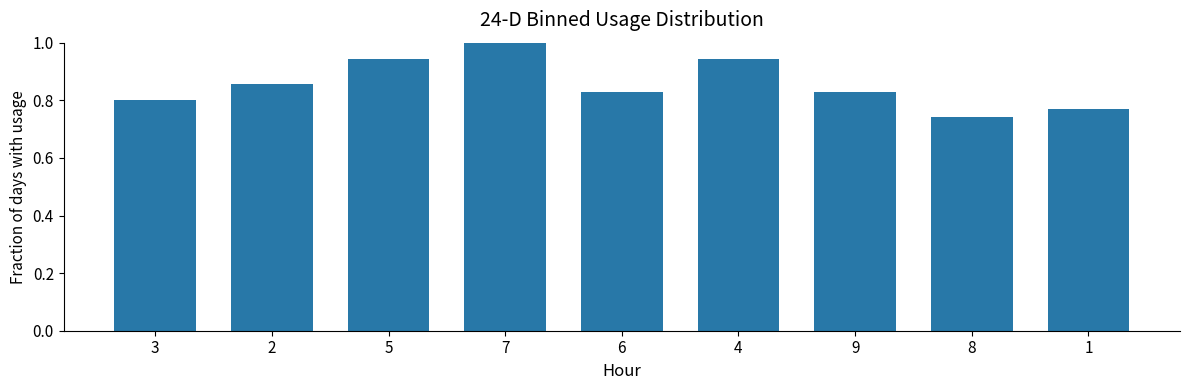

The chart shows a value of 0.8 at 9. True or false?

True